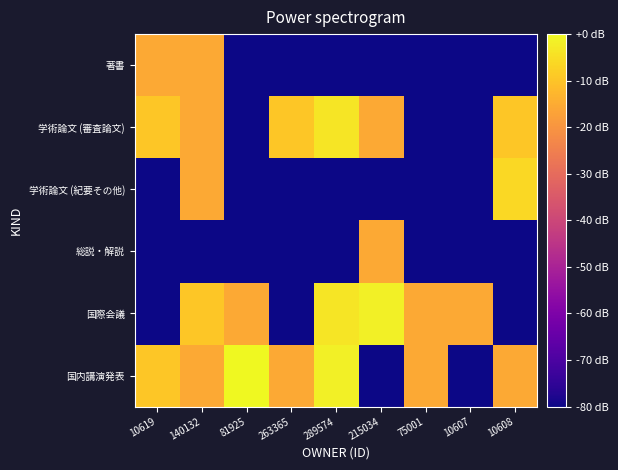

What is the spread (max minus min) of values at 289574?

214.0